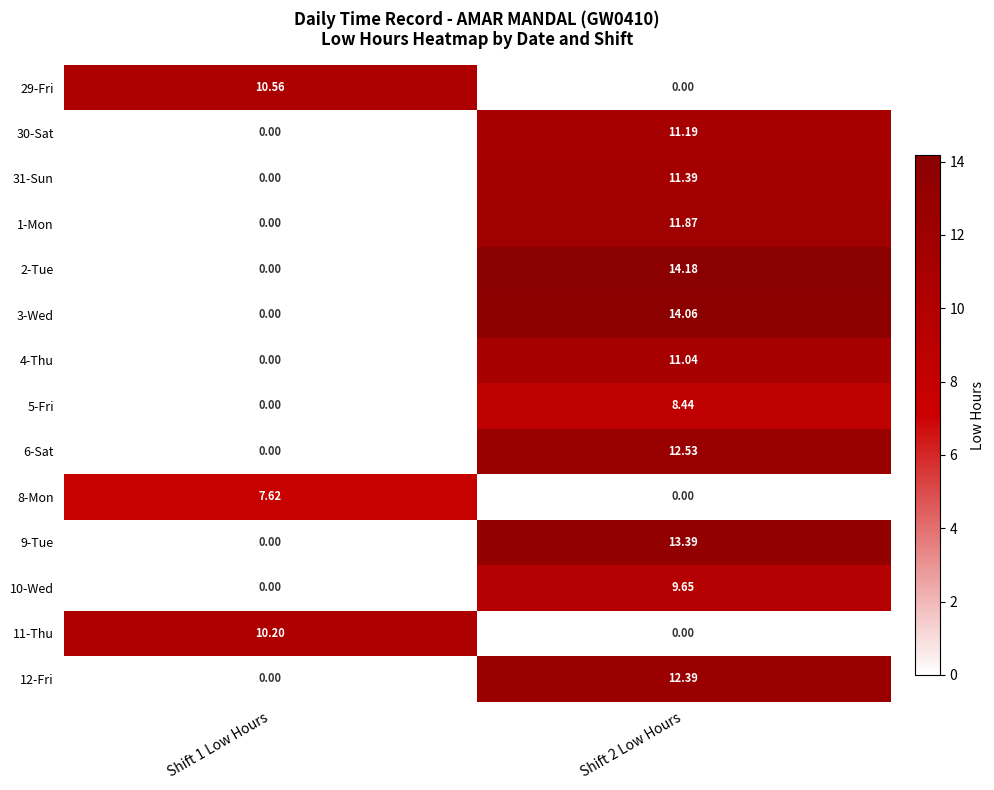

At Shift 2 Low Hours, list the series in order from smallest to largest.

29-Fri, 8-Mon, 11-Thu, 5-Fri, 10-Wed, 4-Thu, 30-Sat, 31-Sun, 1-Mon, 12-Fri, 6-Sat, 9-Tue, 3-Wed, 2-Tue